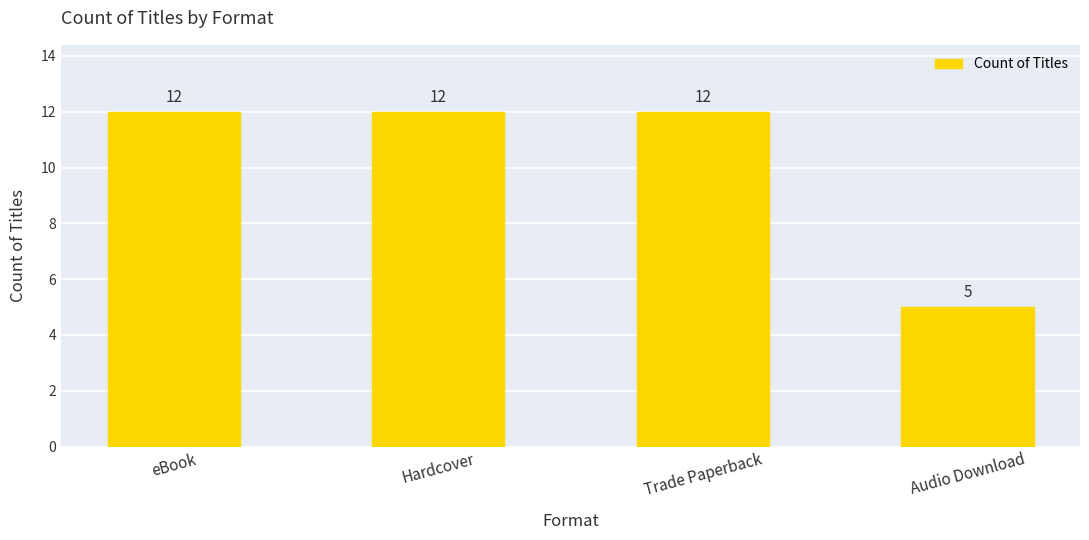

What value does the data have at Hardcover?

12